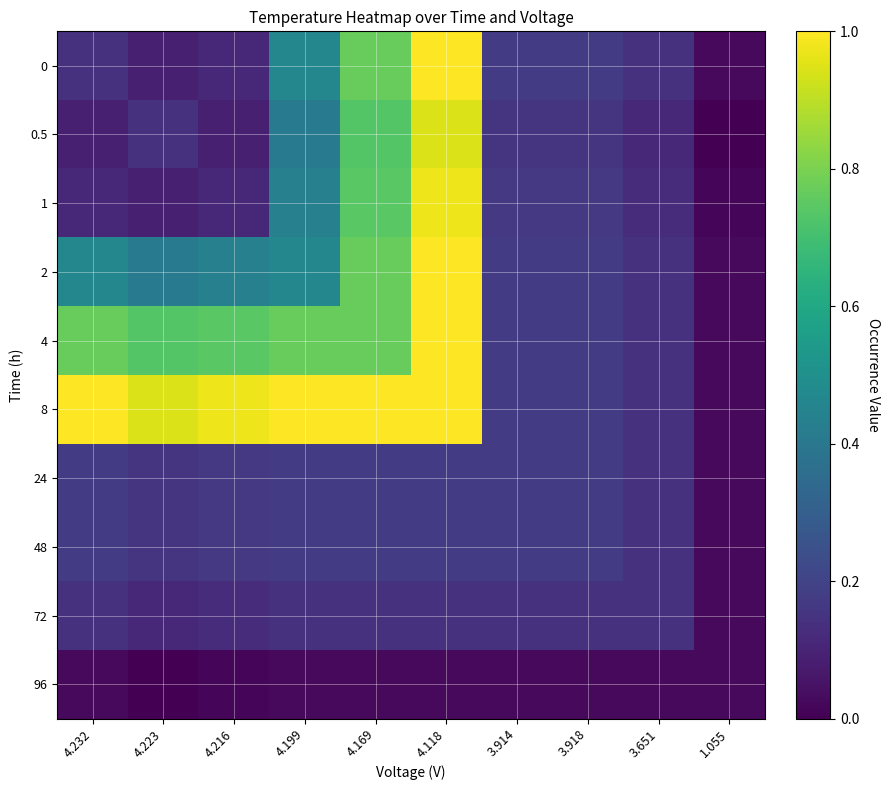

Reading left to right, transcribe all the data shown in this chart.

0: 4.232=0.1	4.223=0.1	4.216=0.1	4.199=0.5	4.169=0.8	4.118=1.0	3.914=0.2	3.918=0.2	3.651=0.1	1.055=0.0
0.5: 4.232=0.1	4.223=0.1	4.216=0.1	4.199=0.4	4.169=0.7	4.118=0.9	3.914=0.2	3.918=0.2	3.651=0.1	1.055=0.0
1: 4.232=0.1	4.223=0.1	4.216=0.1	4.199=0.4	4.169=0.7	4.118=1.0	3.914=0.2	3.918=0.2	3.651=0.1	1.055=0.0
2: 4.232=0.5	4.223=0.4	4.216=0.4	4.199=0.5	4.169=0.8	4.118=1.0	3.914=0.2	3.918=0.2	3.651=0.1	1.055=0.0
4: 4.232=0.8	4.223=0.7	4.216=0.7	4.199=0.8	4.169=0.8	4.118=1.0	3.914=0.2	3.918=0.2	3.651=0.1	1.055=0.0
8: 4.232=1.0	4.223=0.9	4.216=1.0	4.199=1.0	4.169=1.0	4.118=1.0	3.914=0.2	3.918=0.2	3.651=0.1	1.055=0.0
24: 4.232=0.2	4.223=0.2	4.216=0.2	4.199=0.2	4.169=0.2	4.118=0.2	3.914=0.2	3.918=0.2	3.651=0.1	1.055=0.0
48: 4.232=0.2	4.223=0.2	4.216=0.2	4.199=0.2	4.169=0.2	4.118=0.2	3.914=0.2	3.918=0.2	3.651=0.1	1.055=0.0
72: 4.232=0.1	4.223=0.1	4.216=0.1	4.199=0.1	4.169=0.1	4.118=0.1	3.914=0.1	3.918=0.1	3.651=0.1	1.055=0.0
96: 4.232=0.0	4.223=0.0	4.216=0.0	4.199=0.0	4.169=0.0	4.118=0.0	3.914=0.0	3.918=0.0	3.651=0.0	1.055=0.0